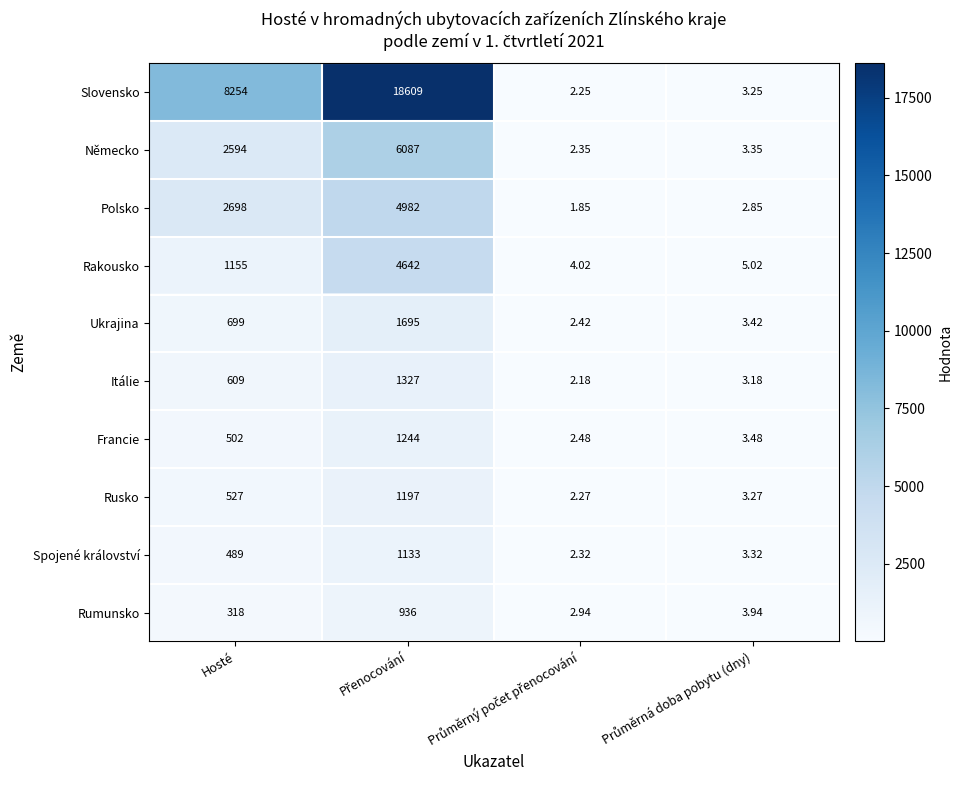

Rank the series by their maximum value, from lowest to highest.

Rumunsko, Spojené království, Rusko, Francie, Itálie, Ukrajina, Rakousko, Polsko, Německo, Slovensko